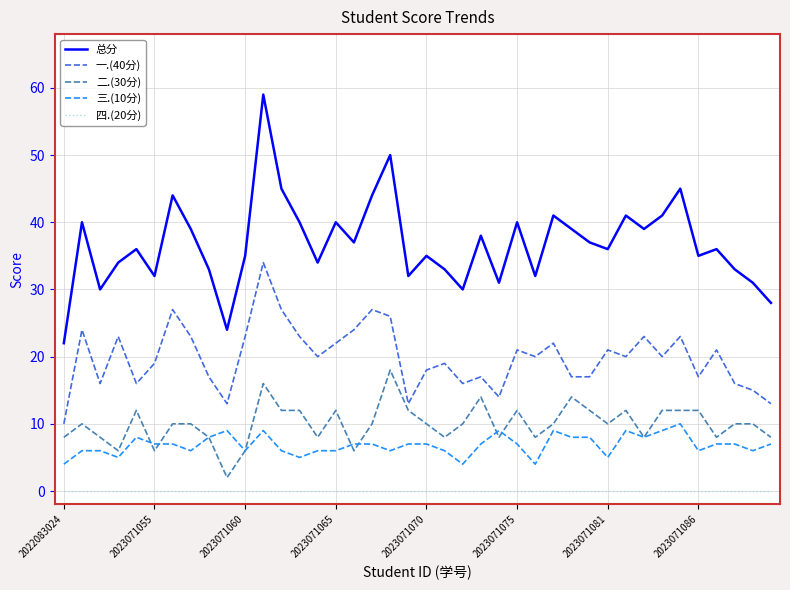

What is the maximum value for 三.(10分)?

10